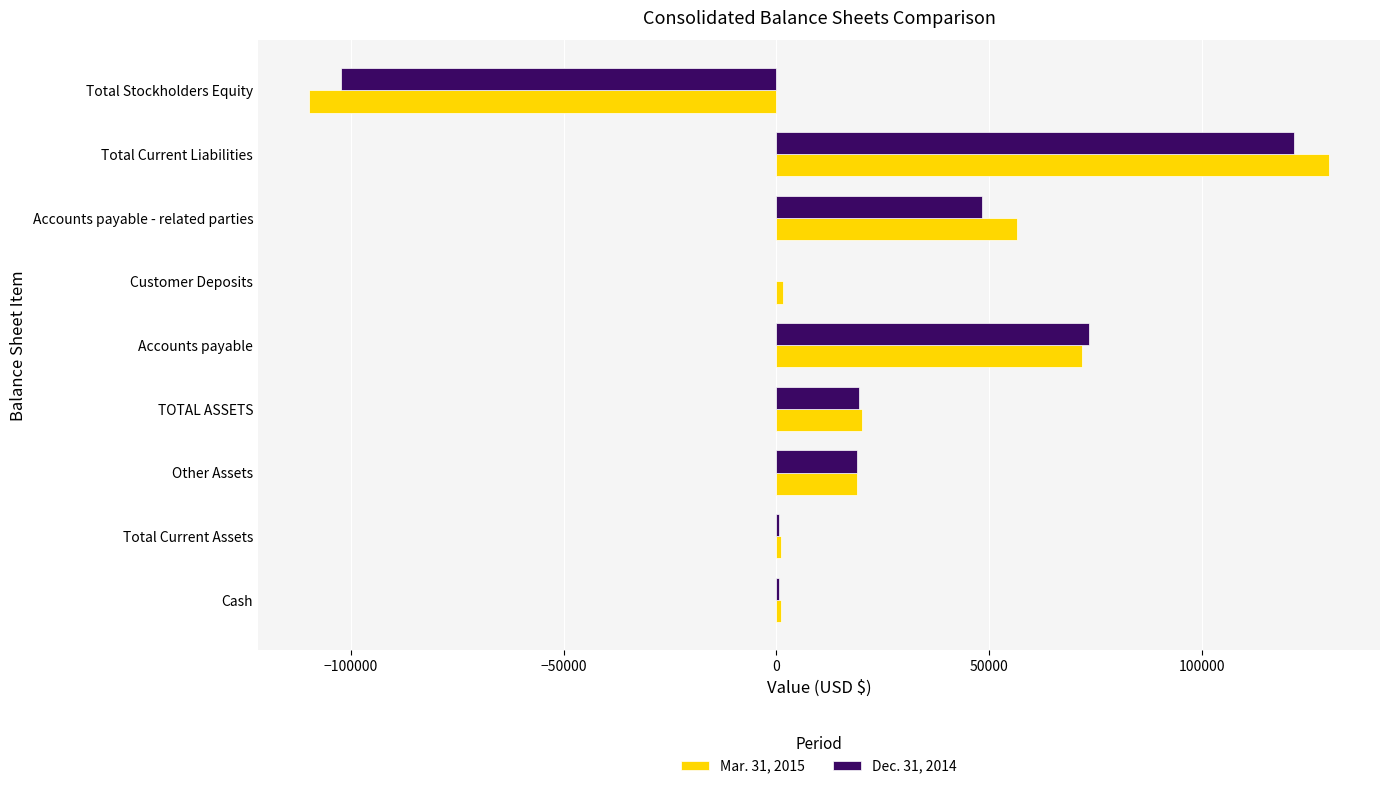

At which category is the sum across all series the highest?

Total Current Liabilities